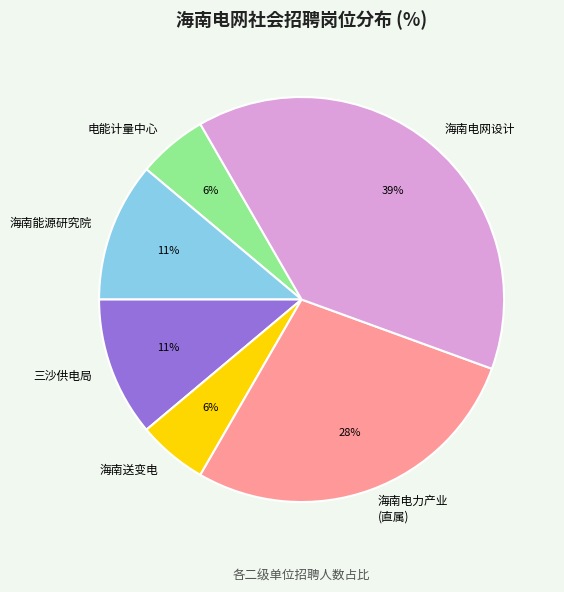

The 海南送变电 slice represents 6% of the pie. True or false?

True